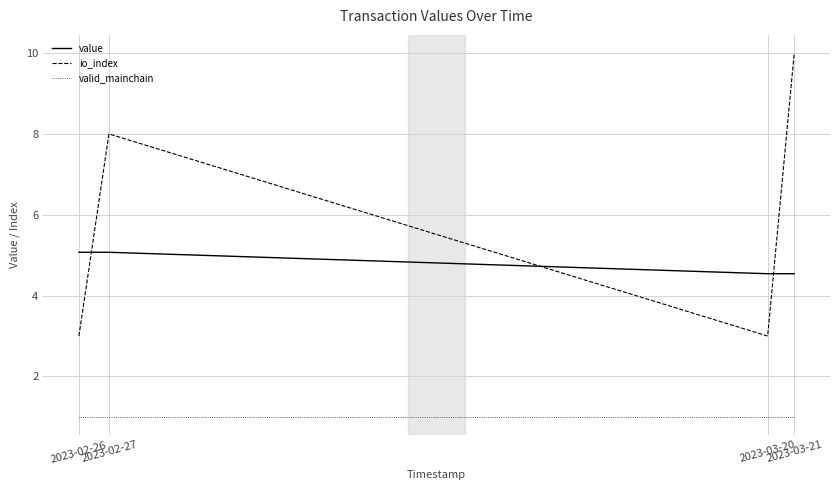

What is the sum of all valid_mainchain values?

4.0